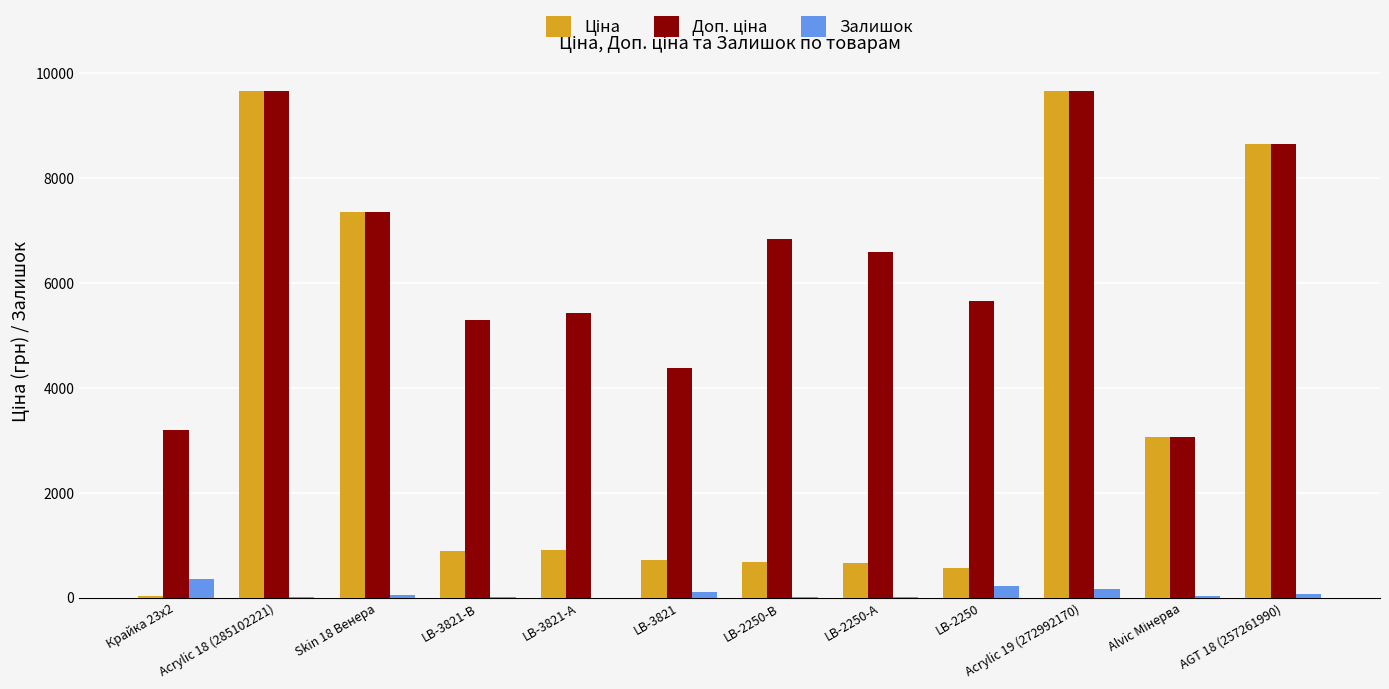

What is the maximum value for Залишок?

360.0